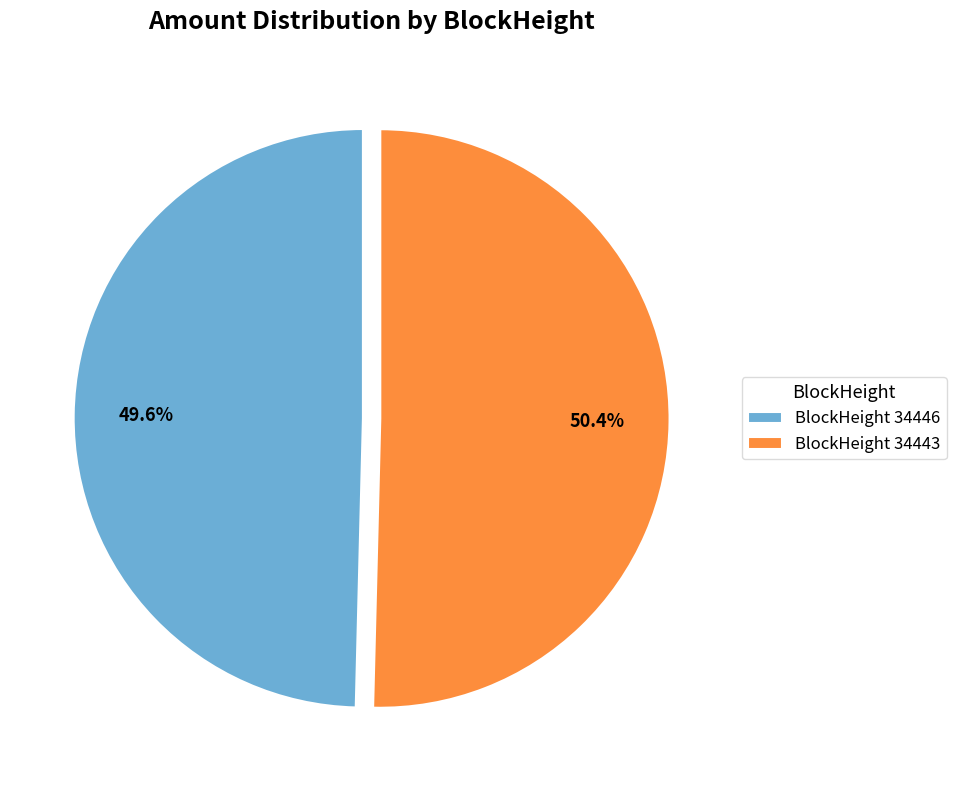

What percentage do BlockHeight 34446 and BlockHeight 34443 together represent?

100.0%